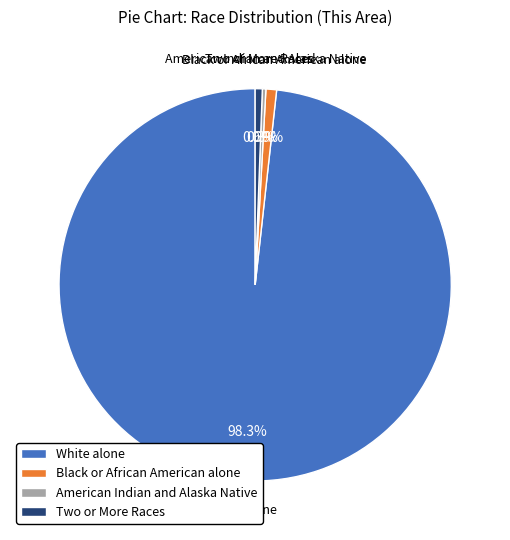

What percentage is the Black or African American alone slice, to the nearest percent?

1%